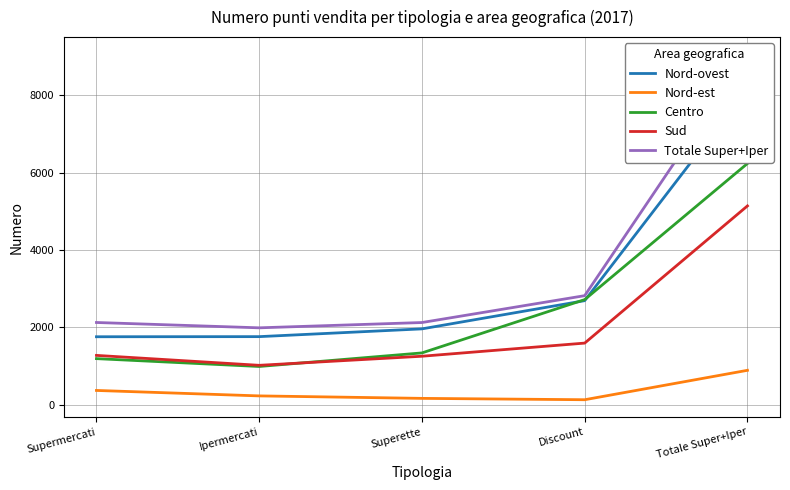

At which label does Totale Super+Iper reach its peak?

Totale Super+Iper